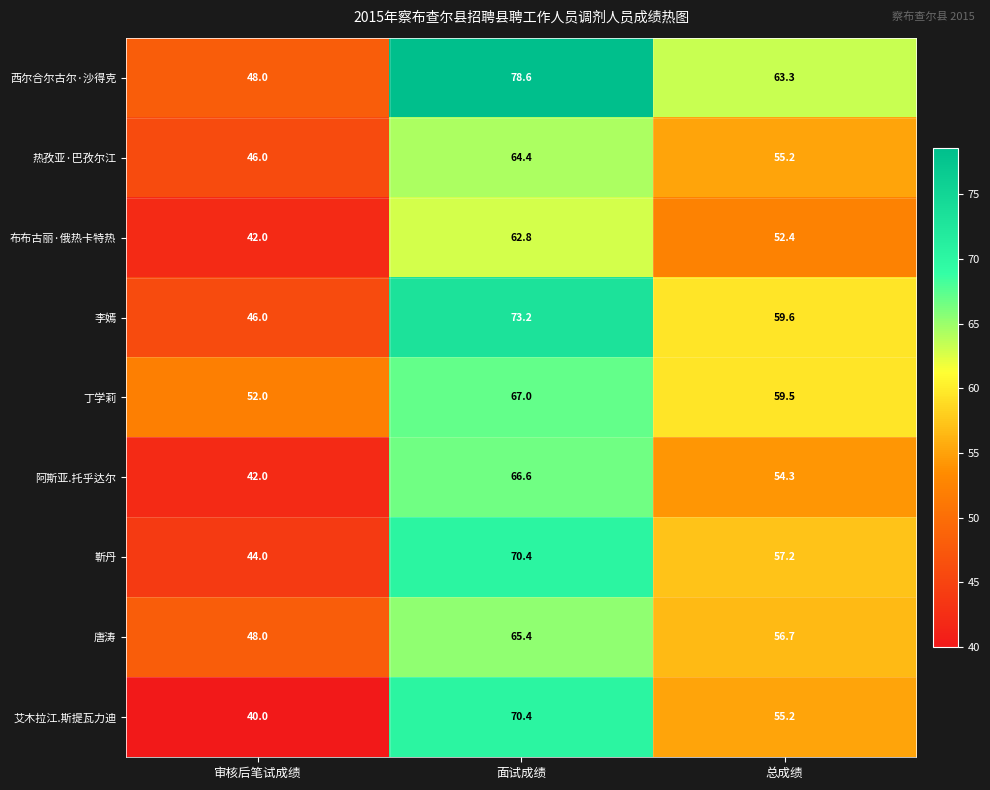

At which category is the sum across all series the highest?

面试成绩